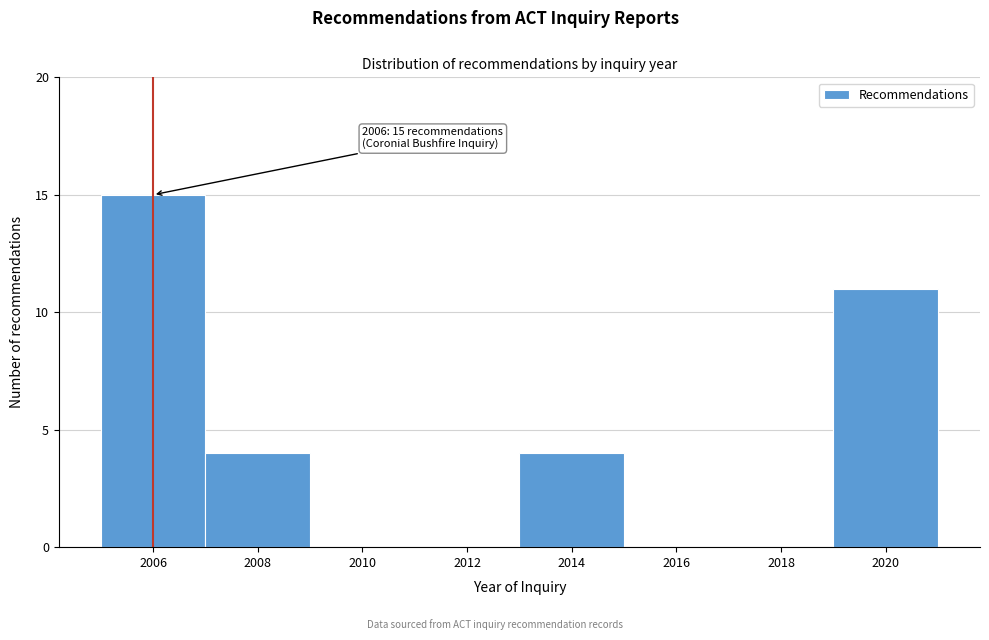

Over which range of the x-axis is the bar tallest?

2005 to 2007